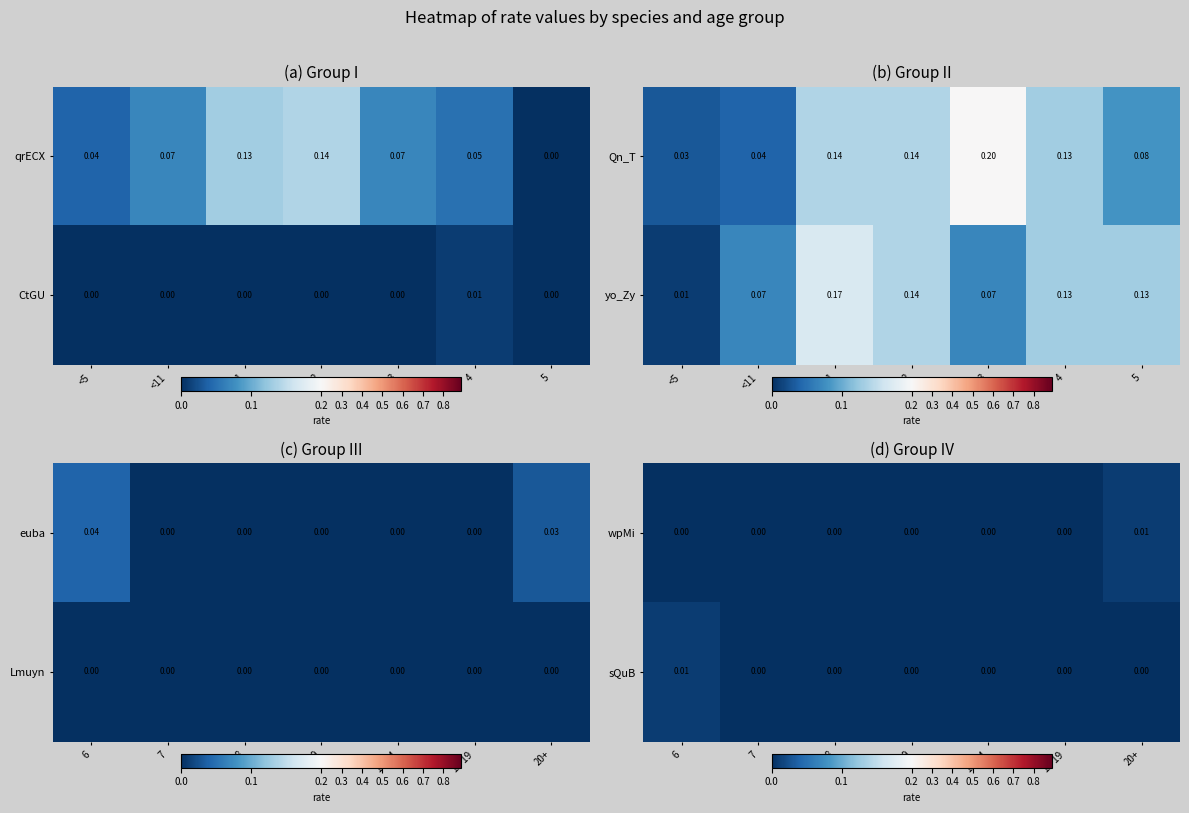

How many series are shown in this chart?

2